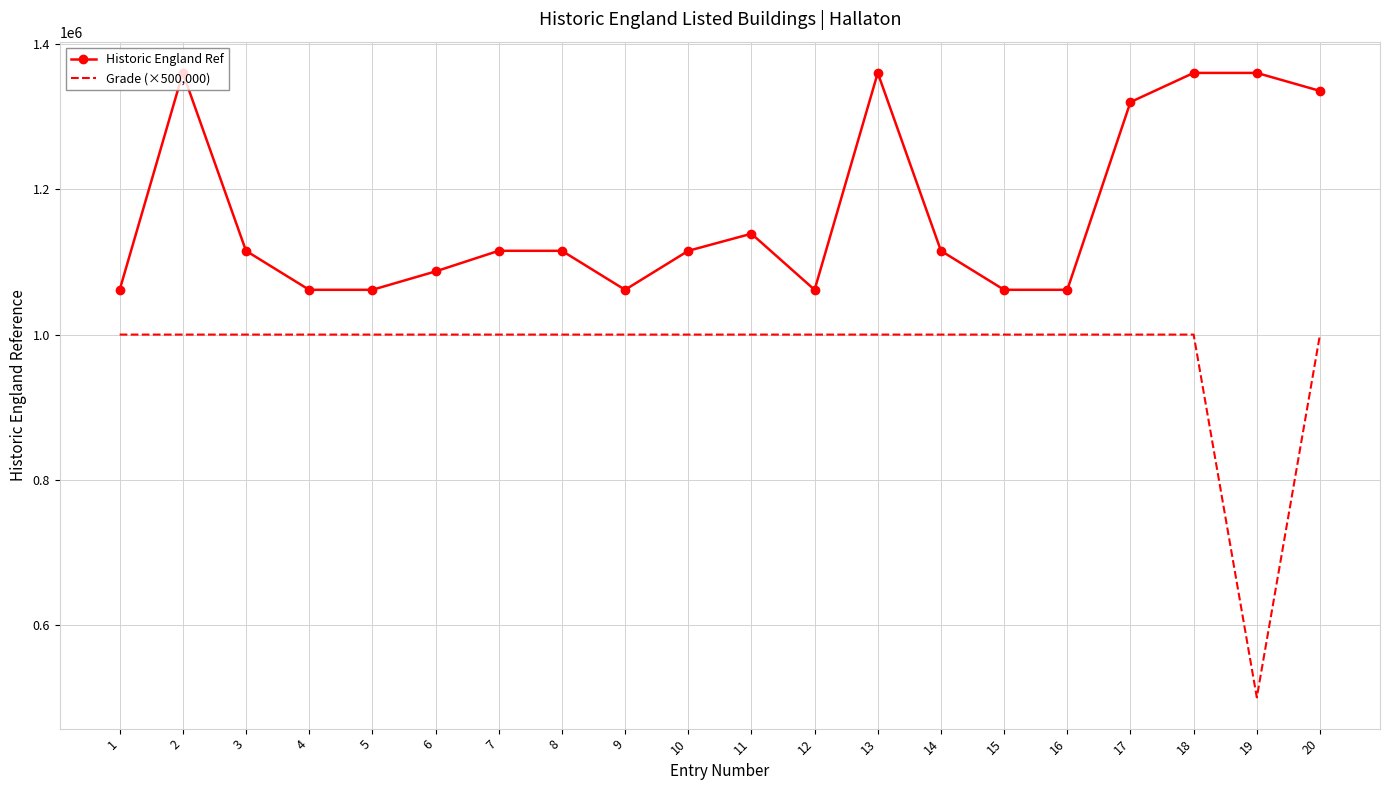

Which category has the lowest value across all series?

19